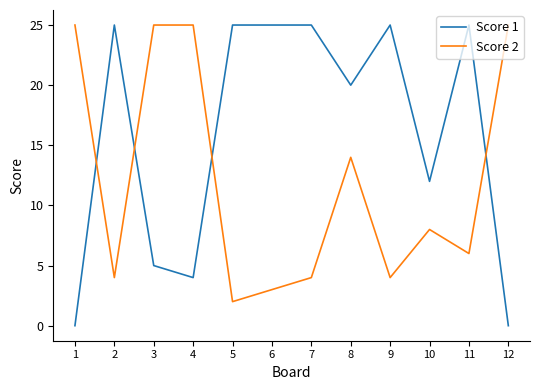

What is the difference between the maximum and minimum values in the Score 1 series?

25